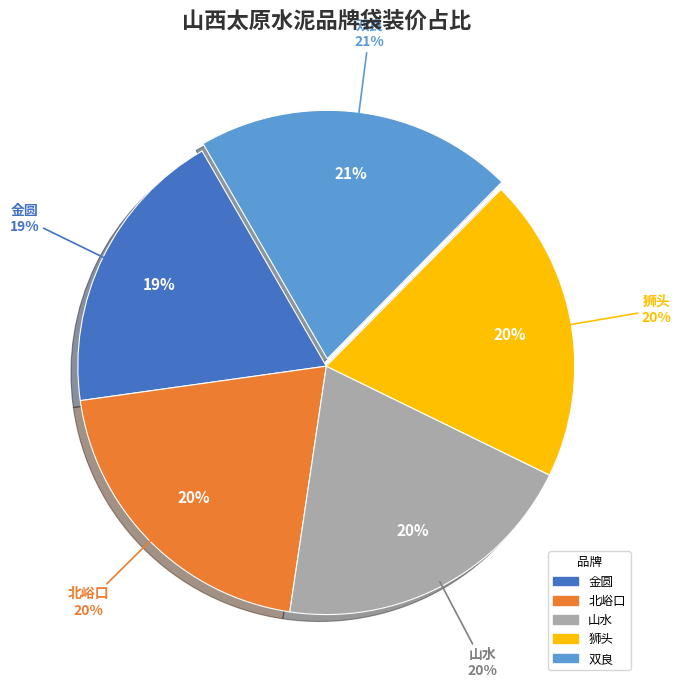

Does 金圆 represent more than half of the total?

No